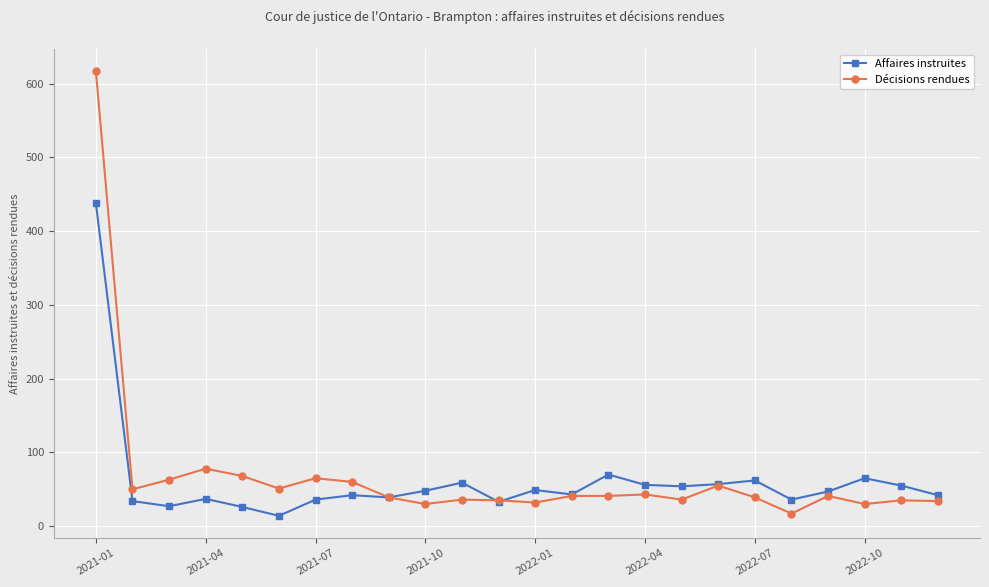

True or false: Affaires instruites has more than 1 points higher than both neighbors.

True